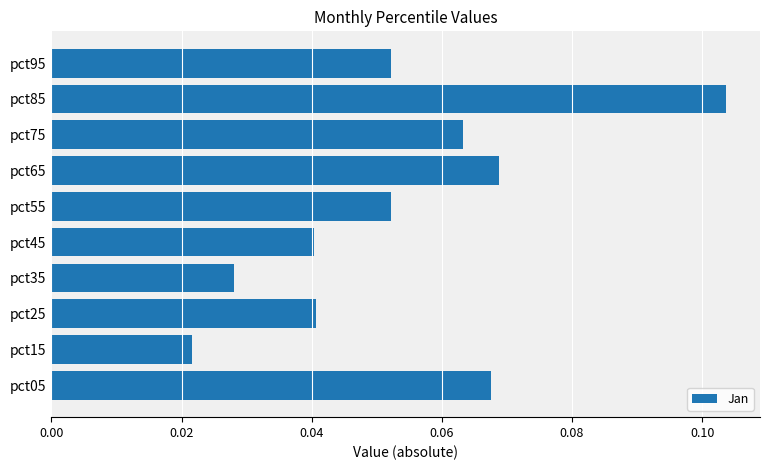

Which label corresponds to the largest value in the chart?

pct85